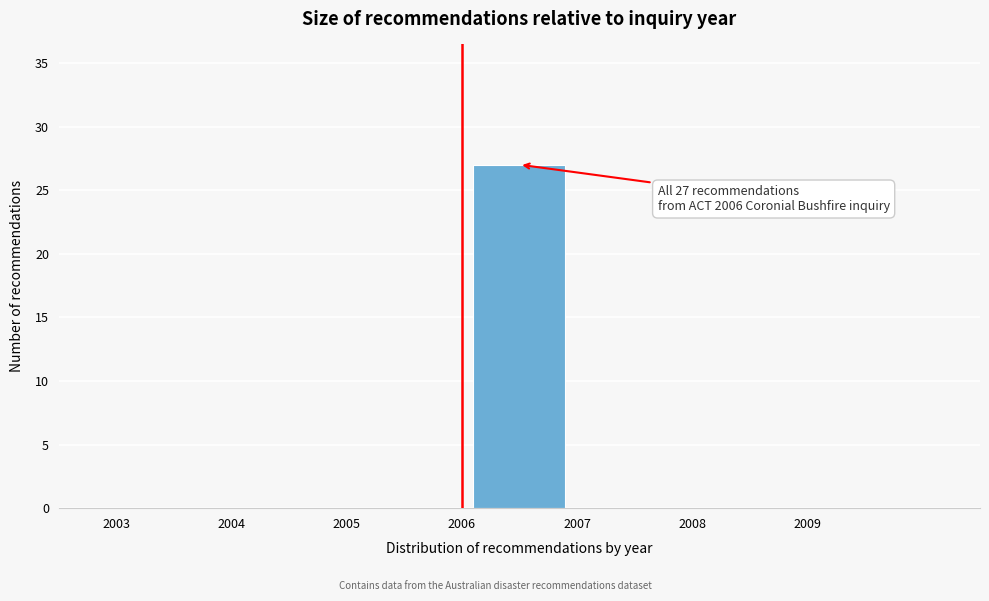

Which range on the x-axis has the tallest bar?

2006 to 2007